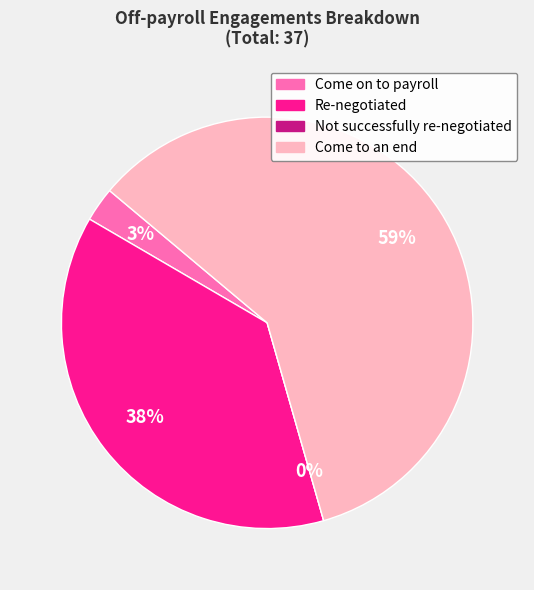

The Not successfully re-negotiated slice represents 0% of the pie. True or false?

True